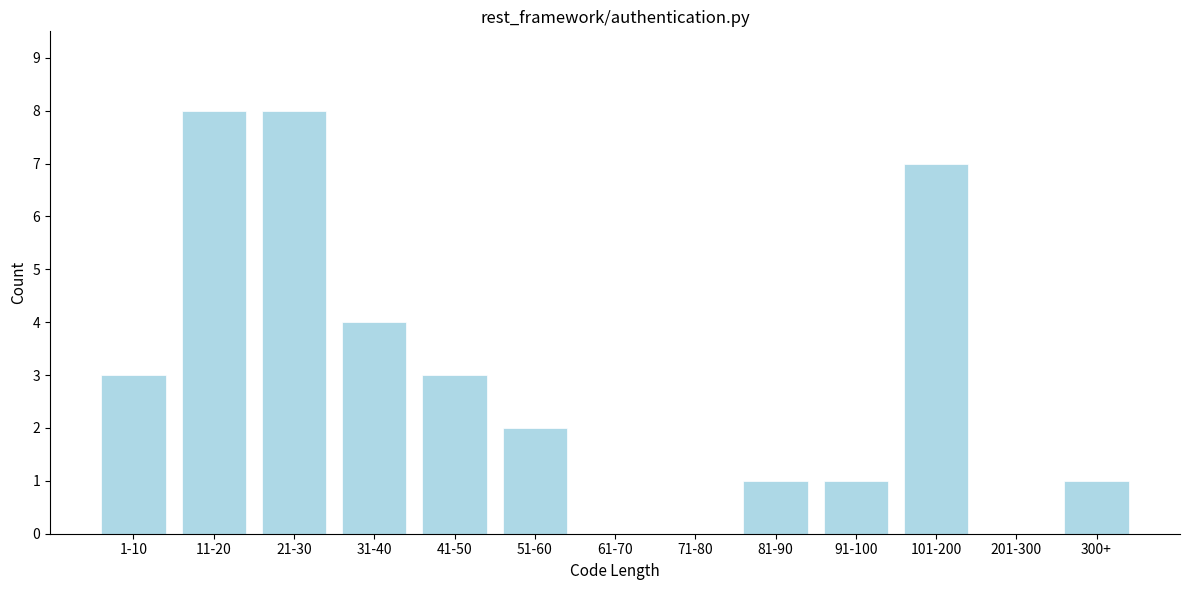

Reading right to left, transcribe all the data shown in this chart.

300+=1	201-300=0	101-200=7	91-100=1	81-90=1	71-80=0	61-70=0	51-60=2	41-50=3	31-40=4	21-30=8	11-20=8	1-10=3